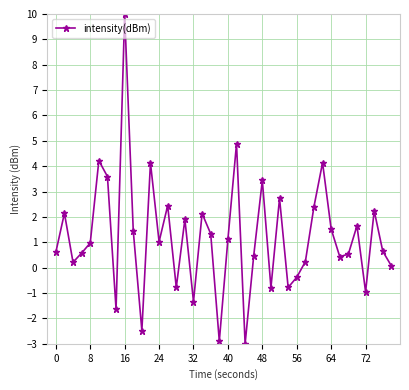

How many points are higher than both their immediate neighbors (excluding endpoints)?

13